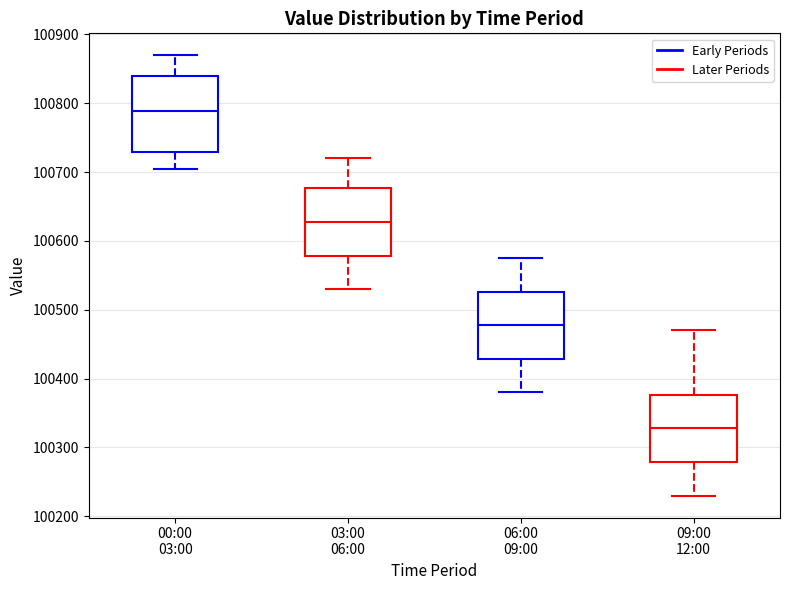

Which box is the tallest, from its lower edge to its upper edge?

00:00 03:00